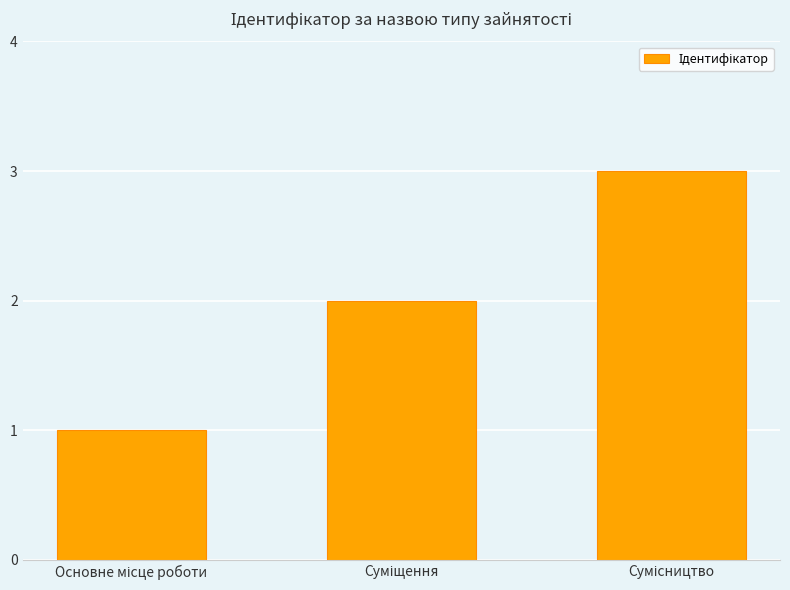

What is the sum of all values?

6